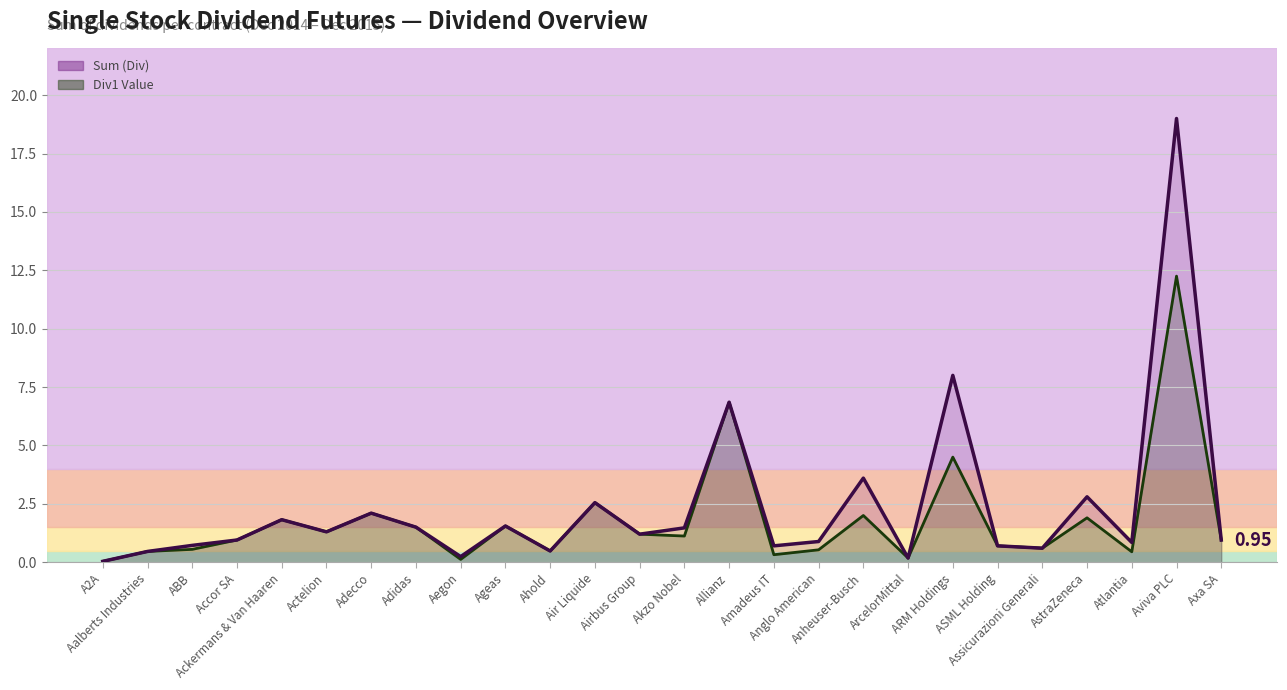

True or false: Div1 Value has more than 1 points higher than both neighbors.

True